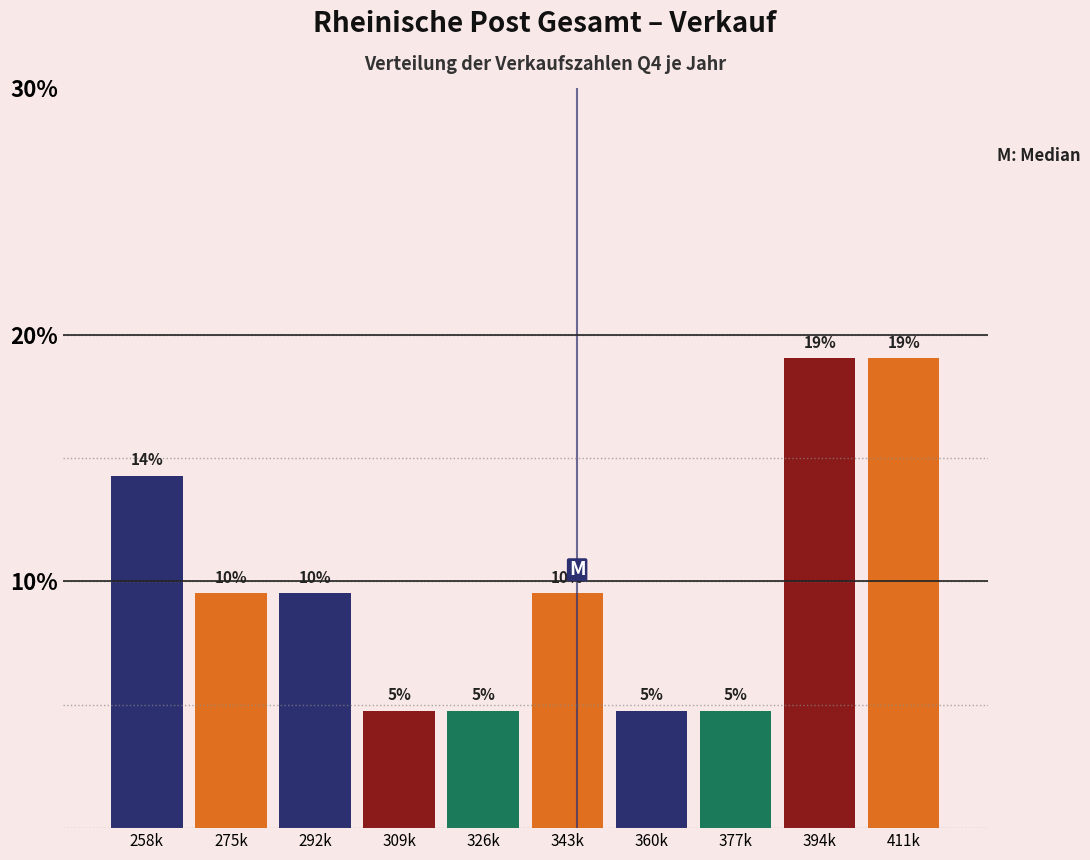

Does the chart contain any negative values?

No